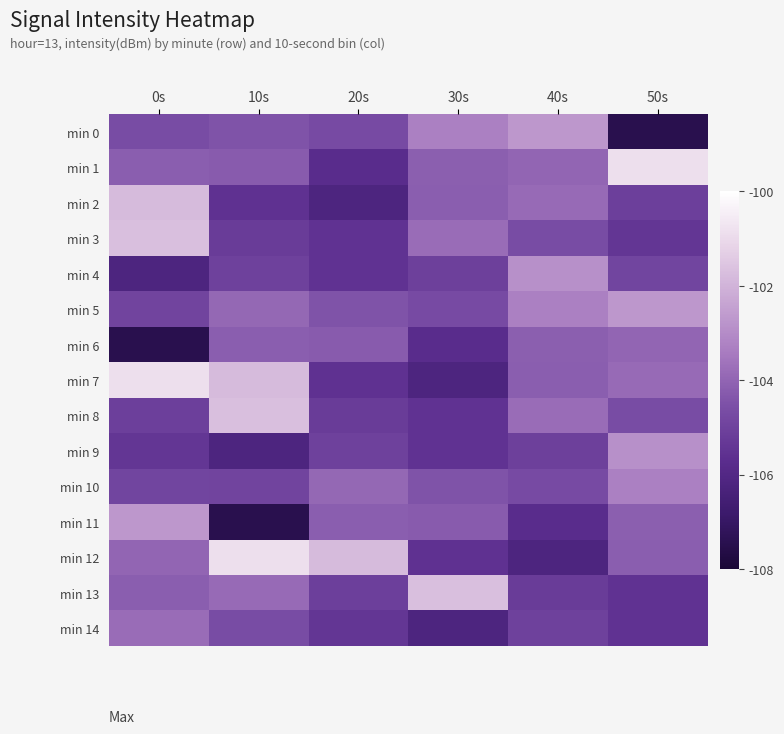

At which category does the chart reach its peak across all series?

50s